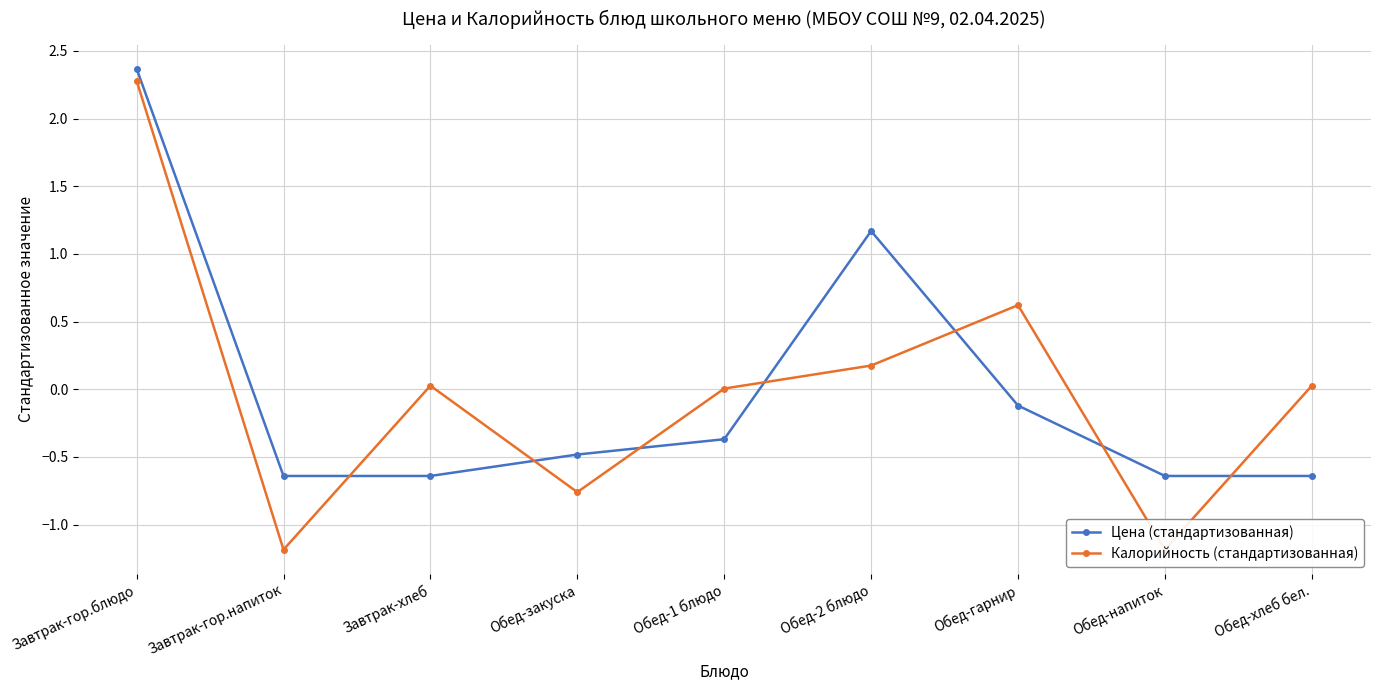

What are all the series names shown in the legend?

Цена (стандартизованная), Калорийность (стандартизованная)